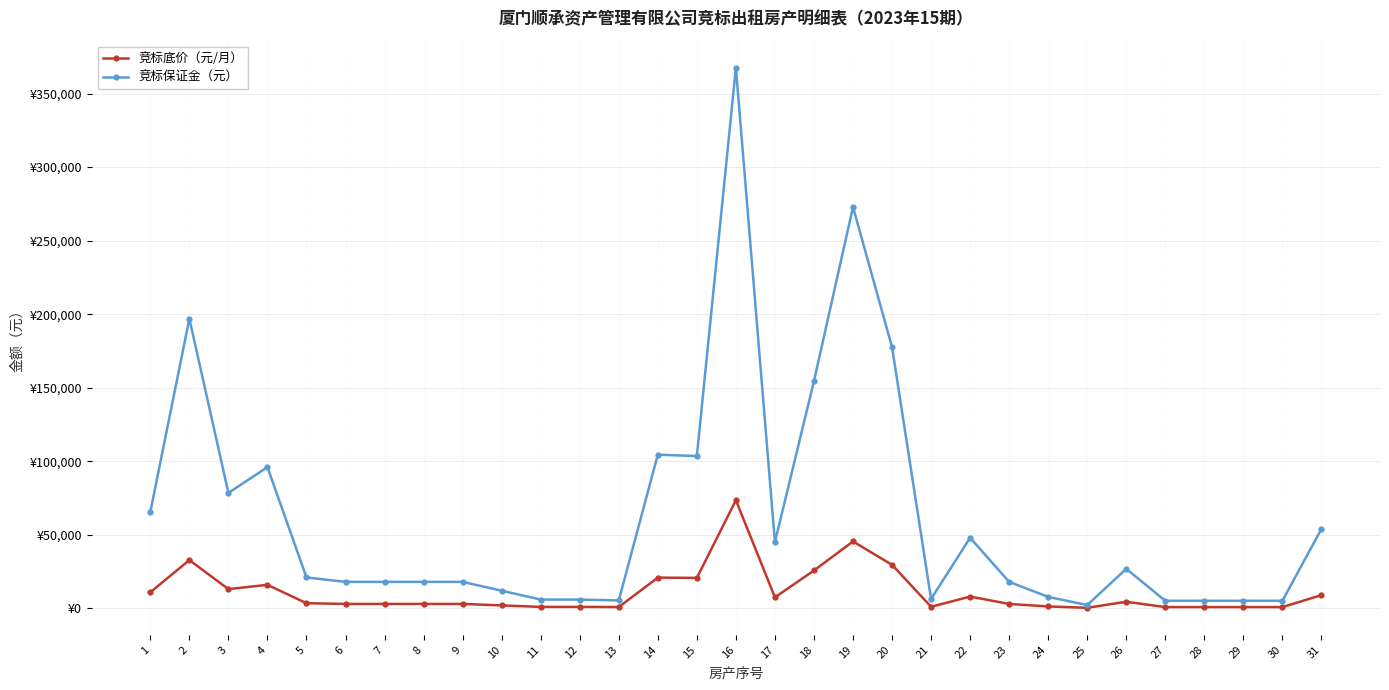

What are all the series names shown in the legend?

竞标底价（元/月）, 竞标保证金（元）